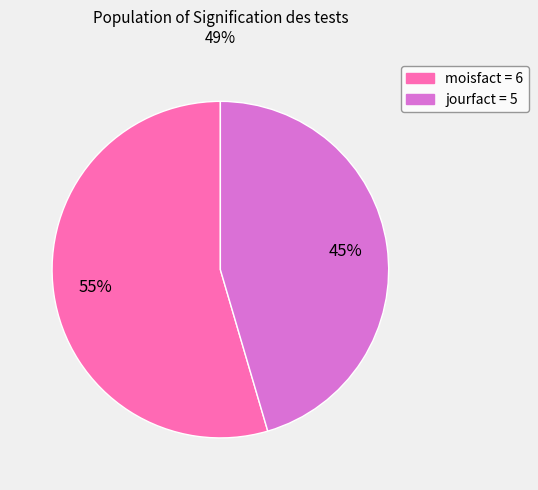

Count the number of slices in the pie.

2